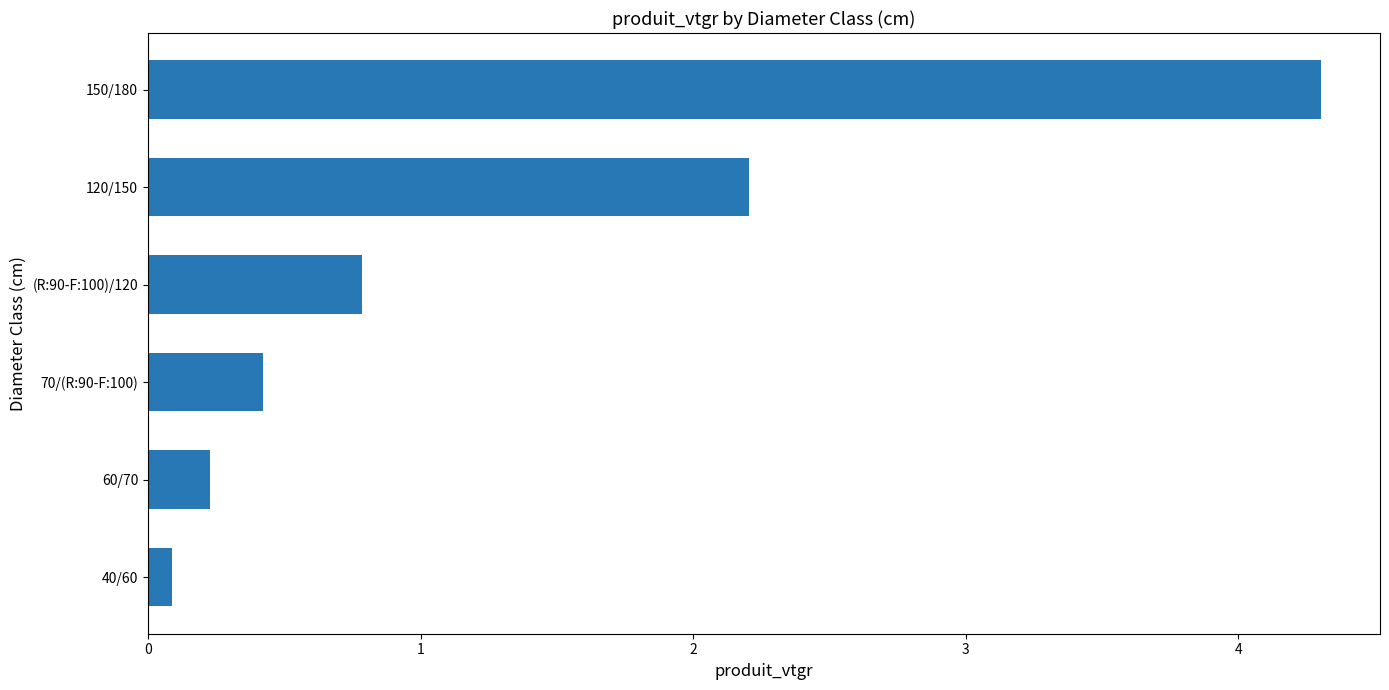

Between 150/180 and 70/(R:90-F:100), which is larger?

150/180